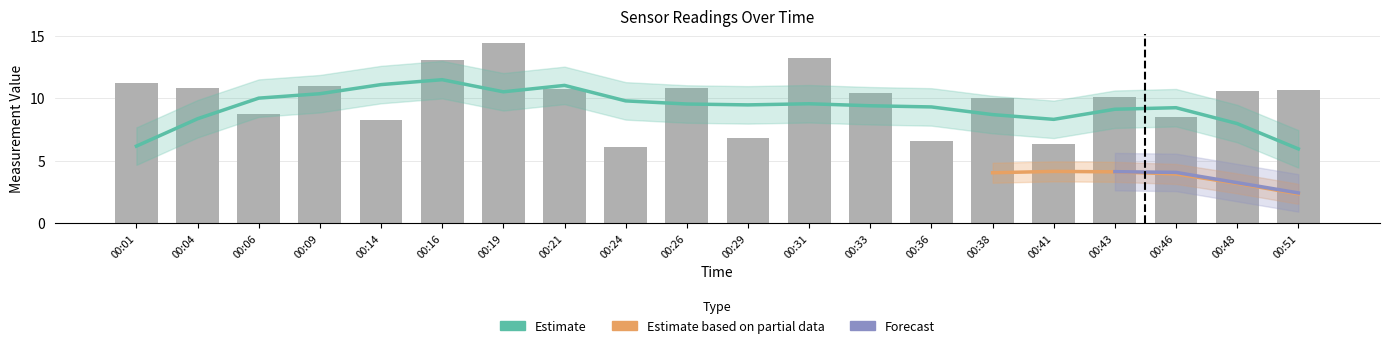

What is the average value of the SDS_P1 series?

9.9